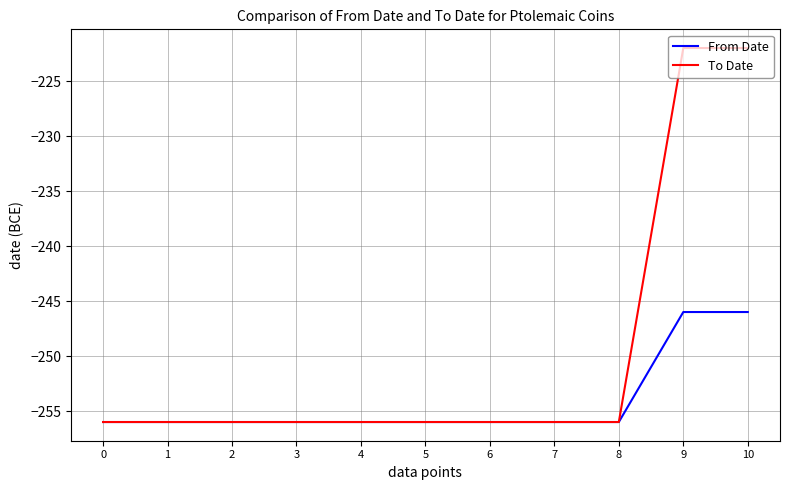

List the series in order of their peak value, lowest first.

From Date, To Date